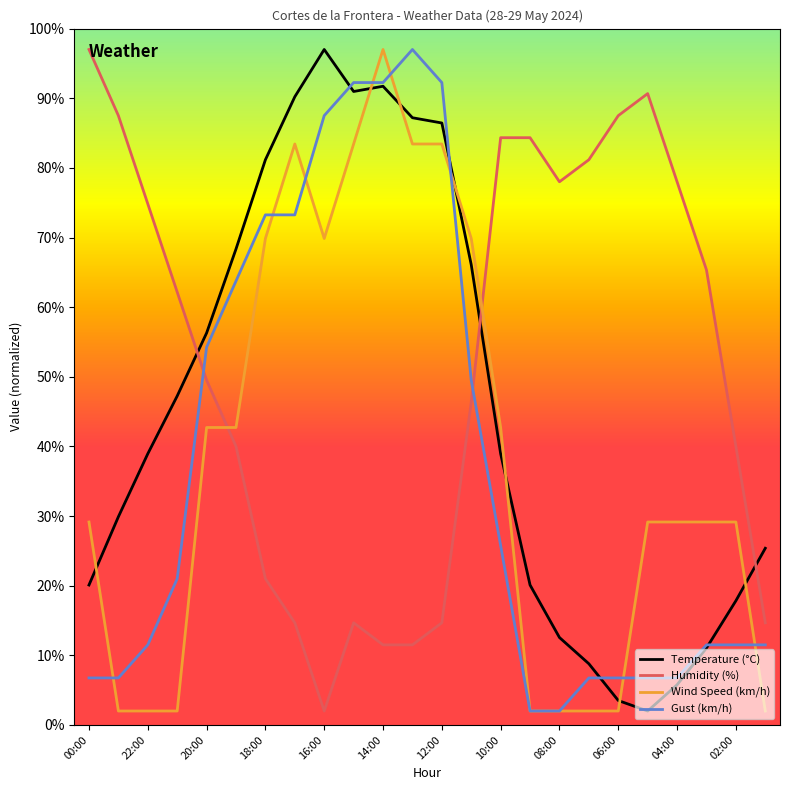

What is the minimum value shown in the chart?

2.0